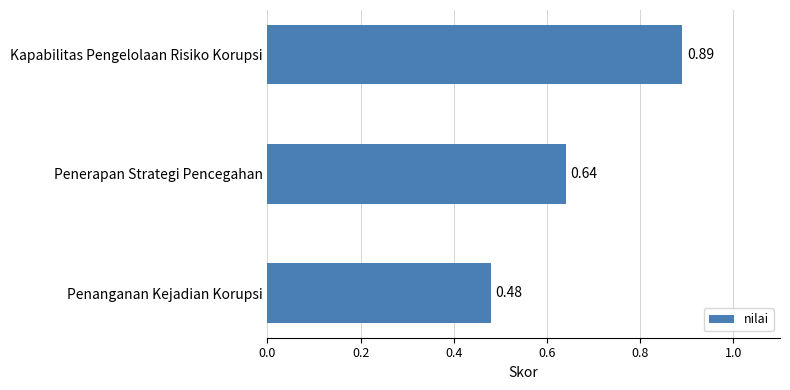

Does the chart contain any negative values?

No